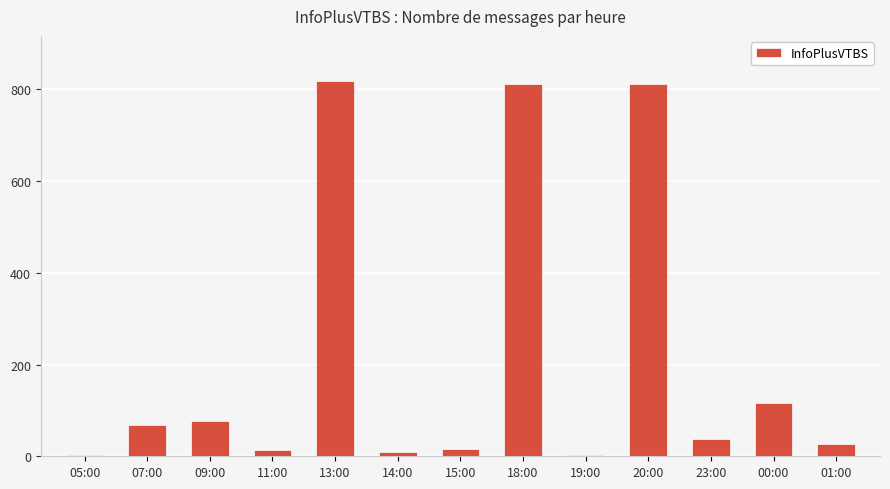

Is it true that the value at 07:00 is 68?

True